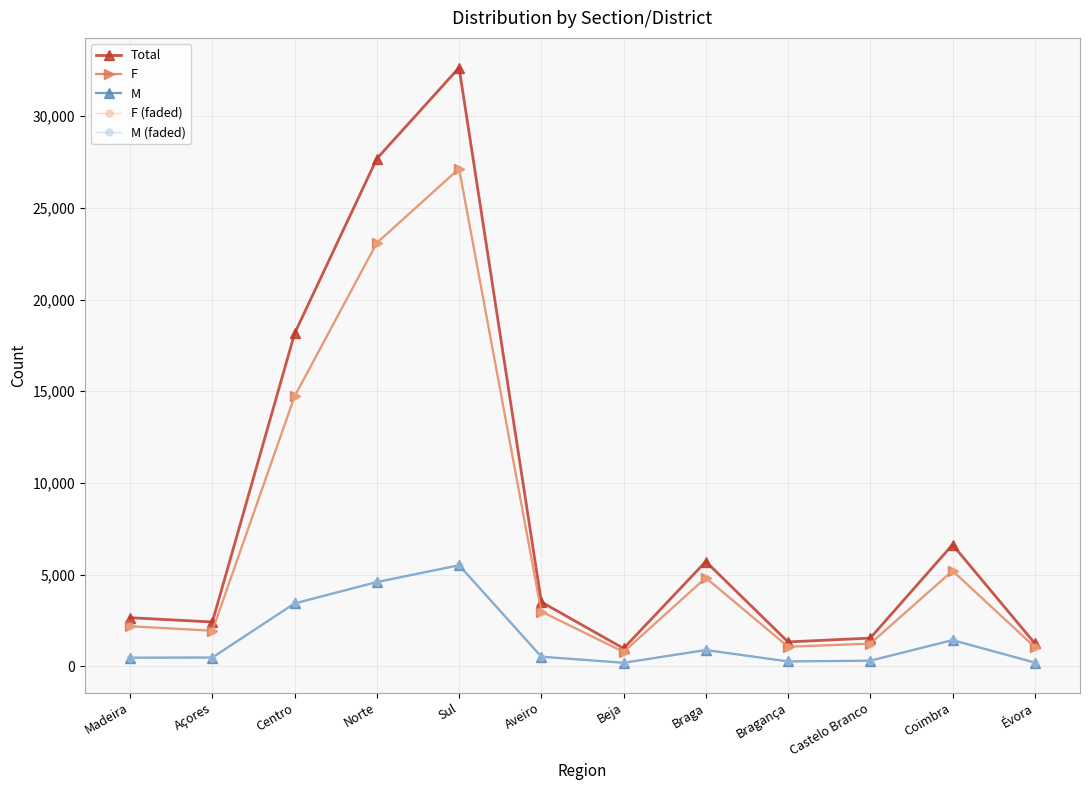

What is the maximum value for F?

27138